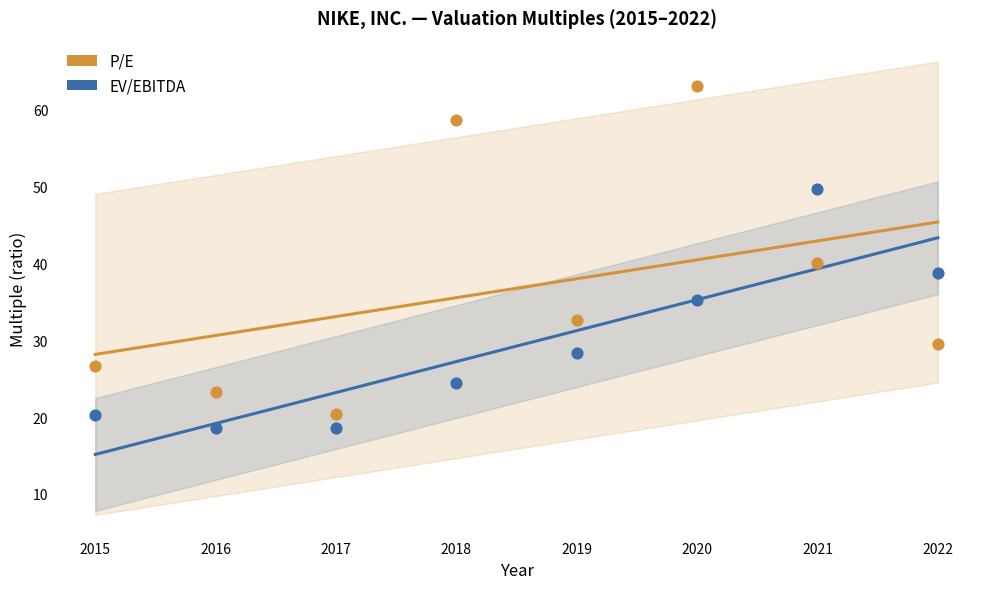

In the P/E series, what Y value is closest to 41?

40.1